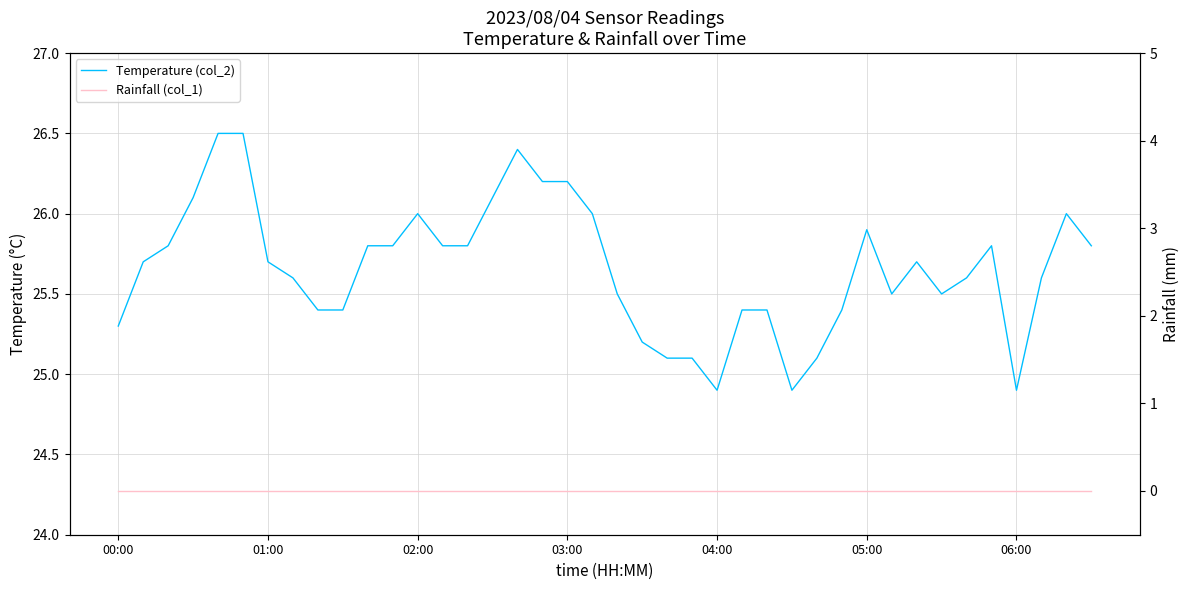

Is the value of Temperature (col_2) at 14 greater than the value of Rainfall (col_1) at 37?

Yes